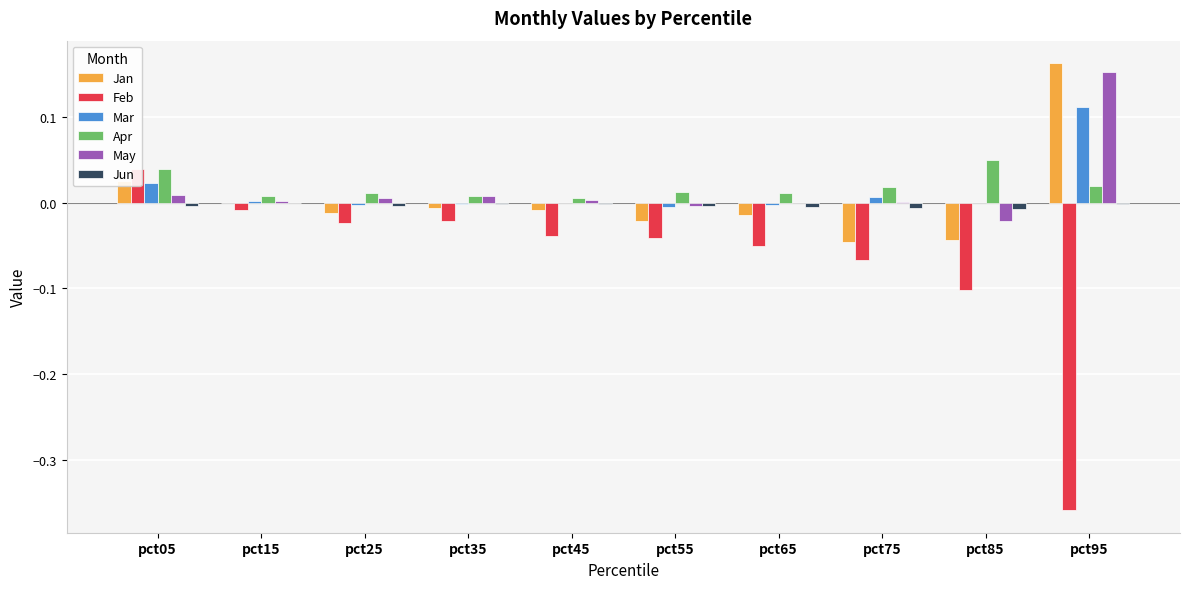

At which label is Apr closest to 0?

pct45